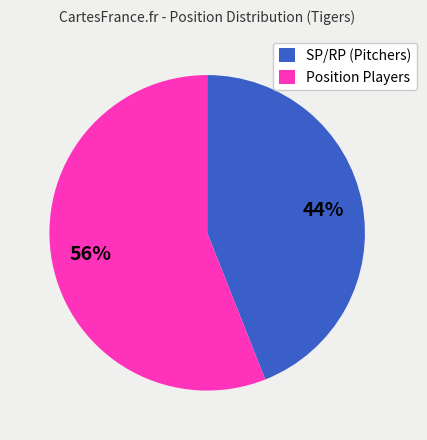

Between SP/RP (Pitchers) and Position Players, which is larger?

Position Players